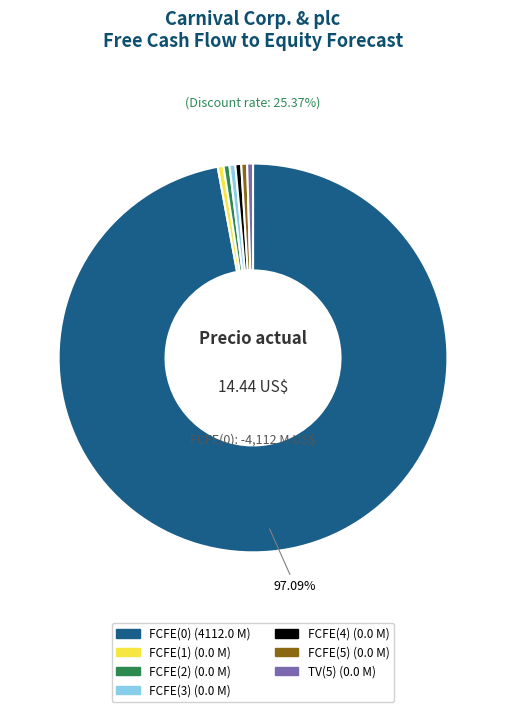

What is the largest slice in the pie chart?

FCFE(0)